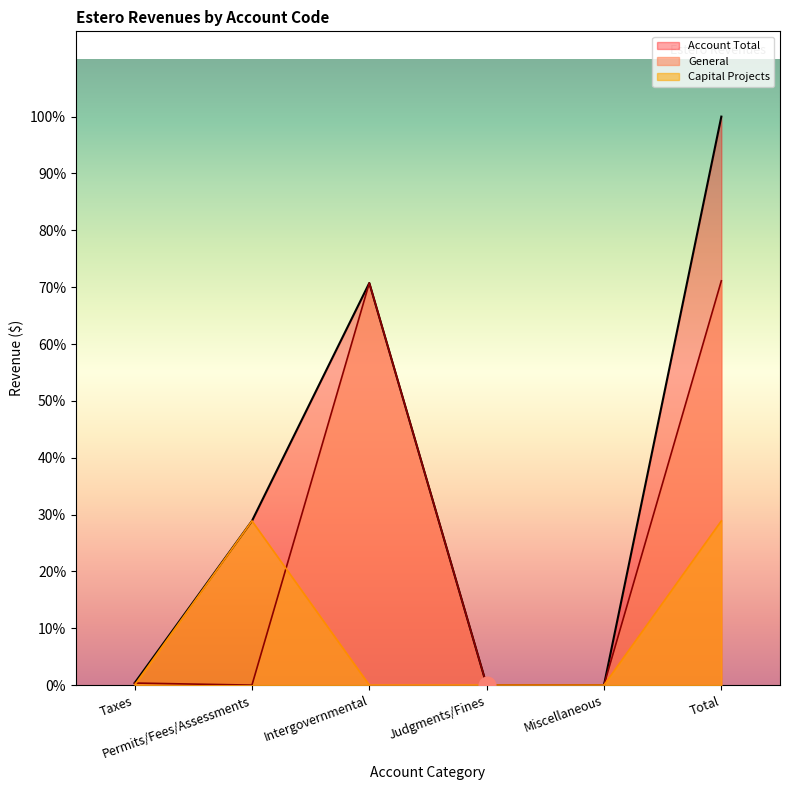

Count the number of data series in this chart.

3